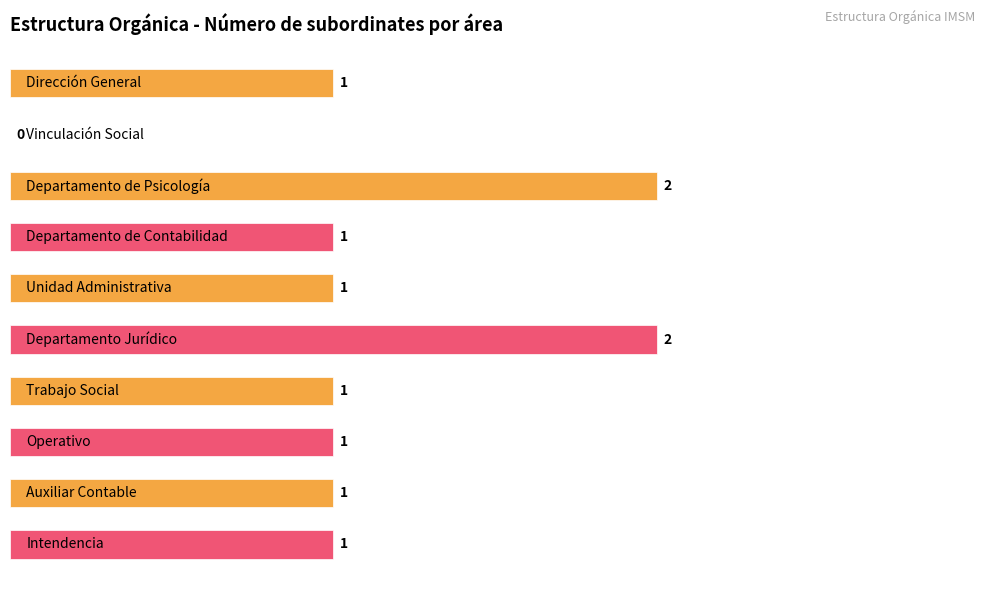

How many values are between 1 and 2?

9